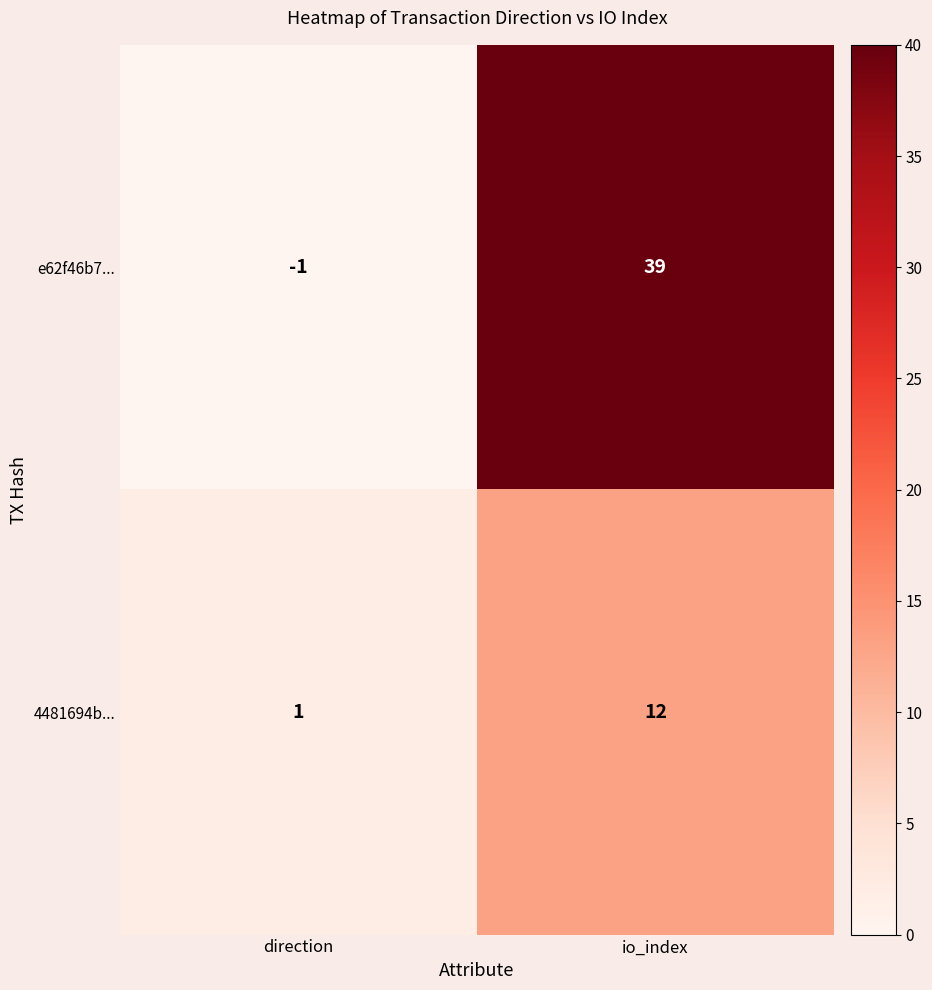

Is it true that 4481694b... equals 1 at direction?

True